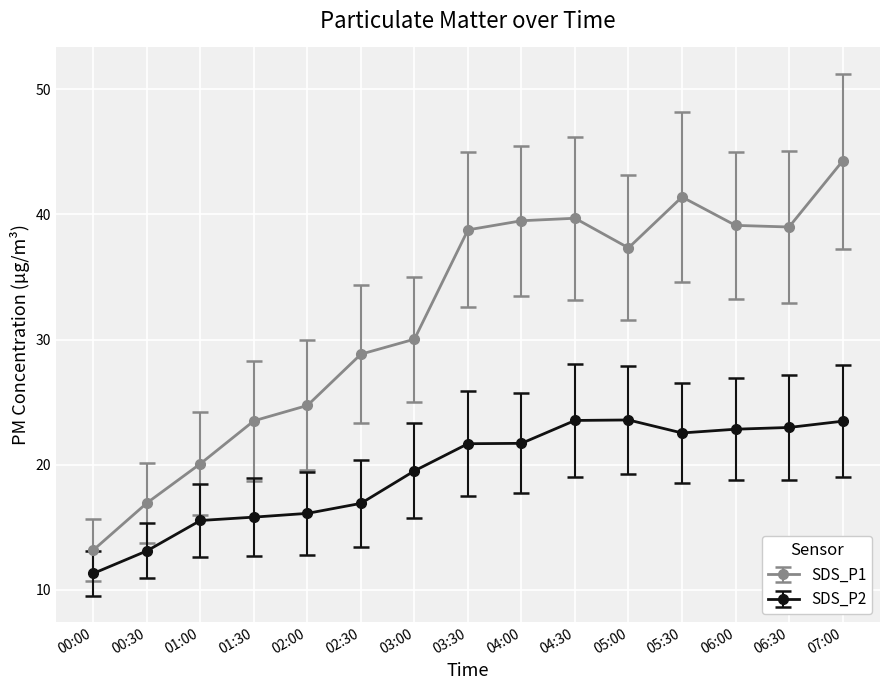

What is the spread (max minus min) of values at 04:00?

17.8